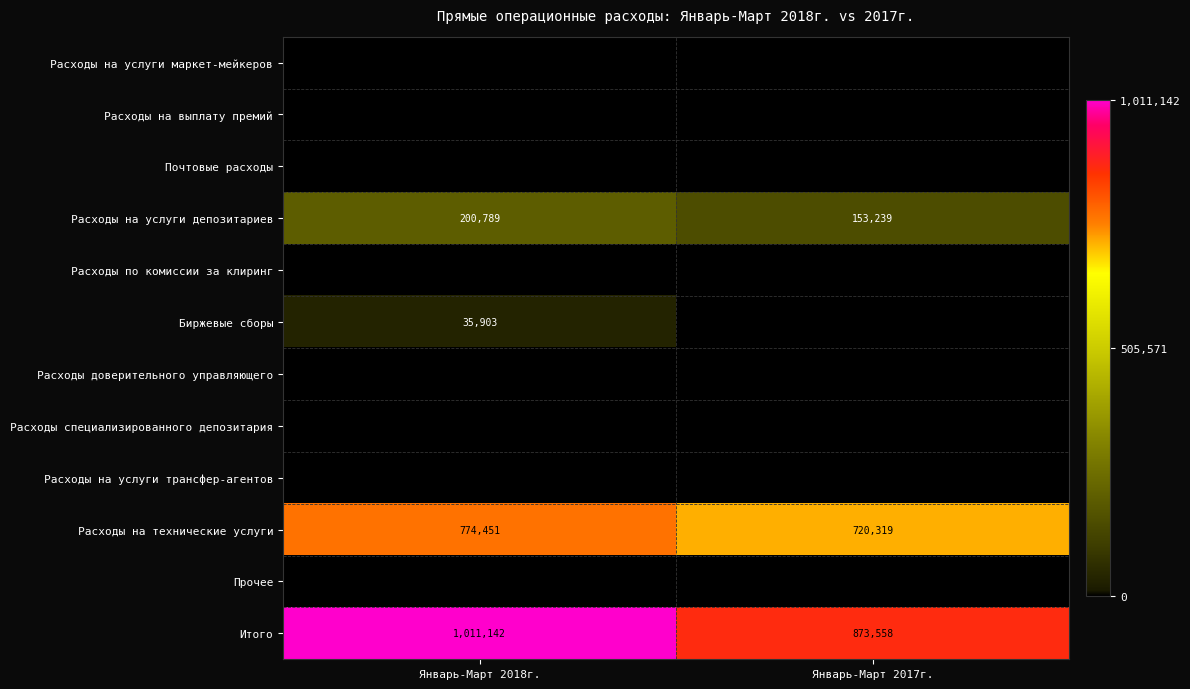

At how many categories does at least one series exceed 491572?

2